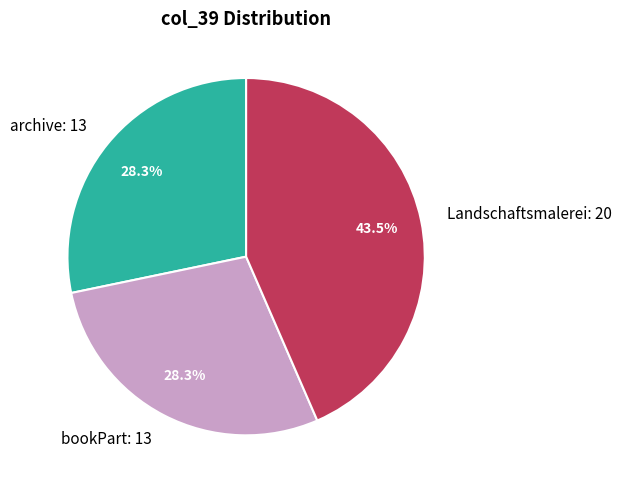

Does any single category account for the majority?

No